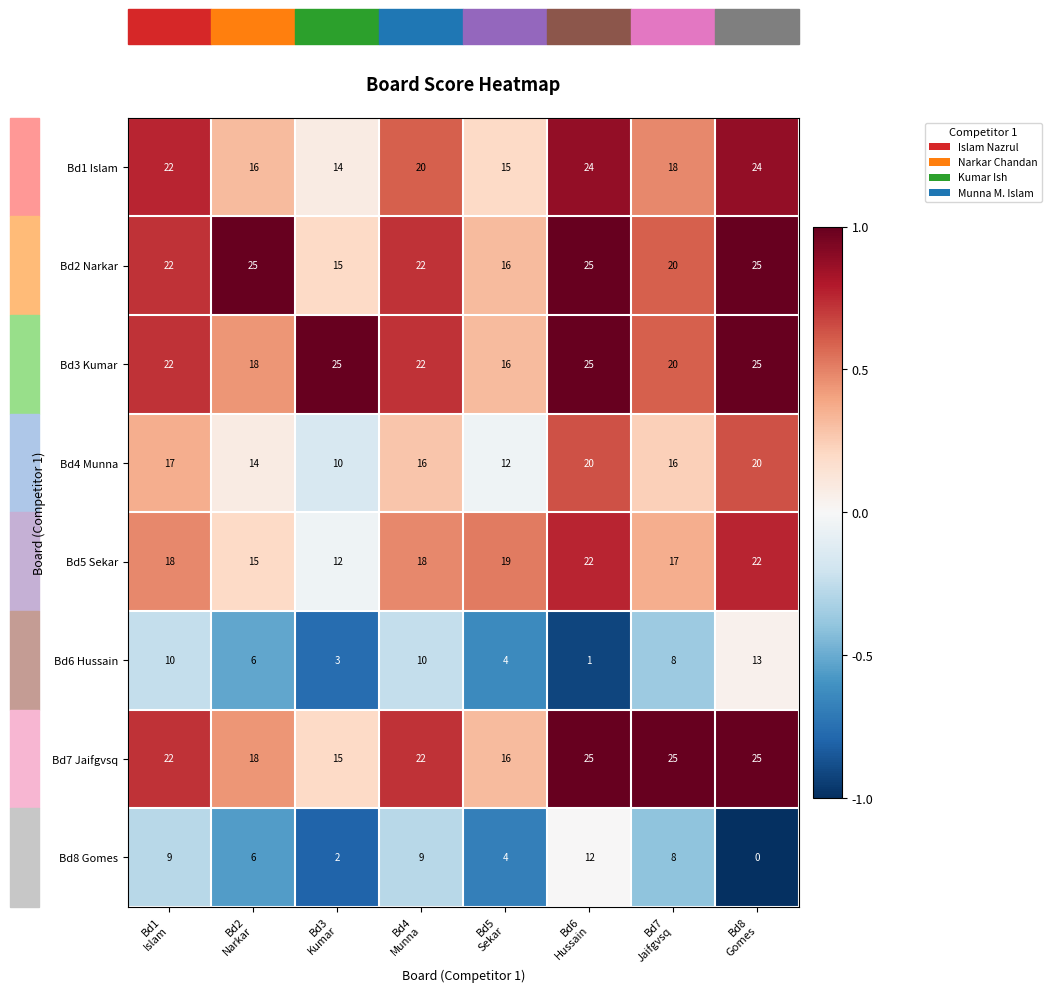

Count the number of data series in this chart.

8